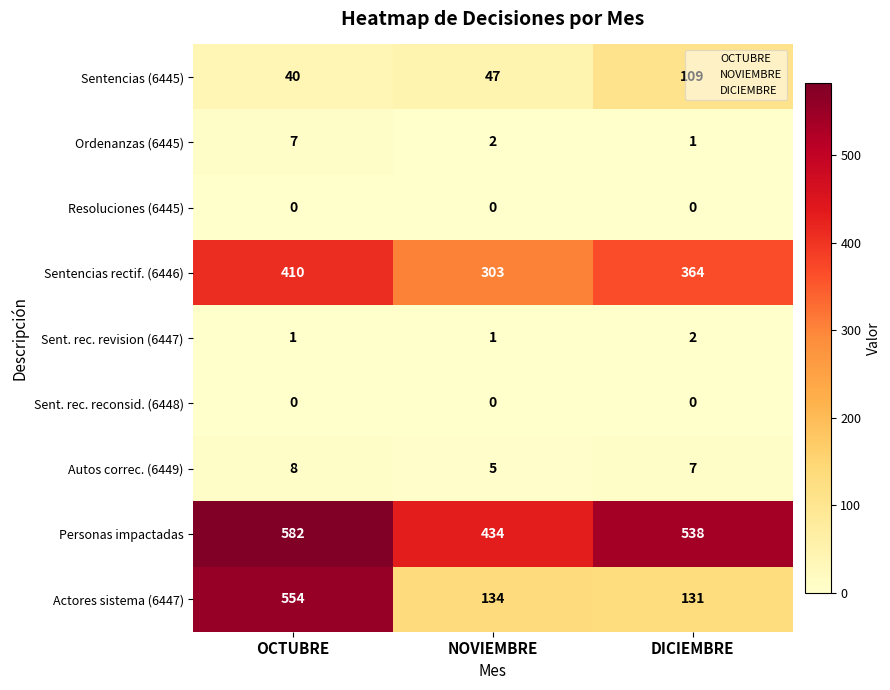

At how many categories does at least one series exceed 282?

3